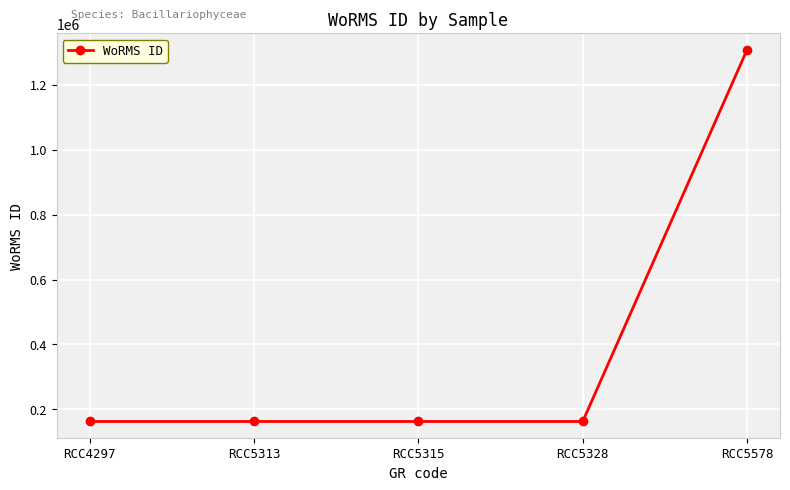

How many distinct data groups are displayed?

1